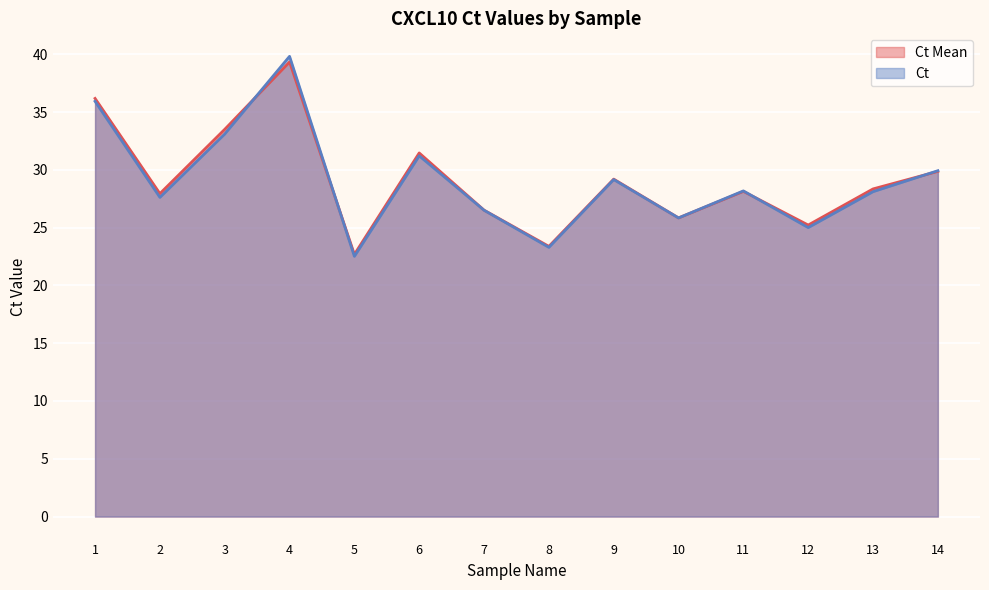

Between 2 and 7, which is larger?

2